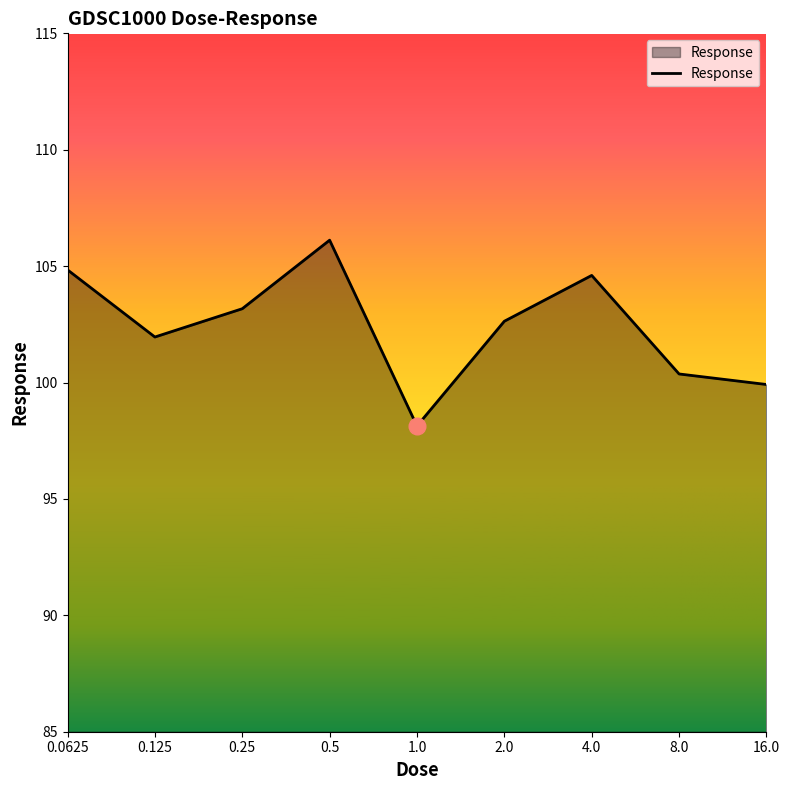

What is the maximum value shown in the chart?

106.1